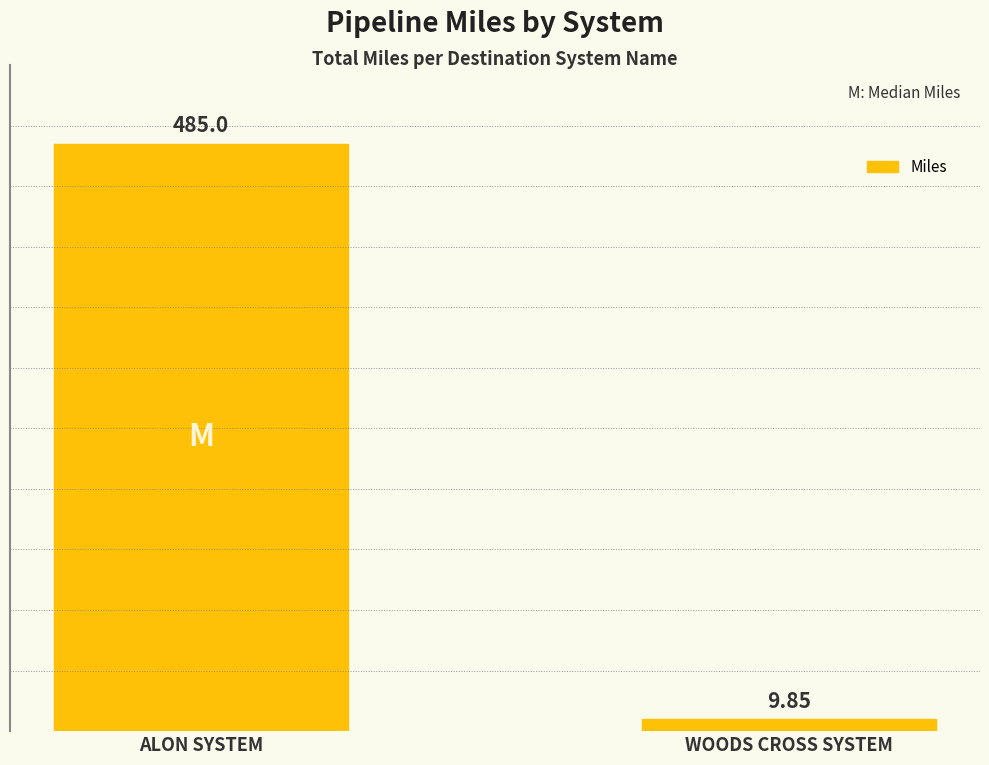

Rank the categories by value from lowest to highest.

WOODS CROSS SYSTEM, ALON SYSTEM